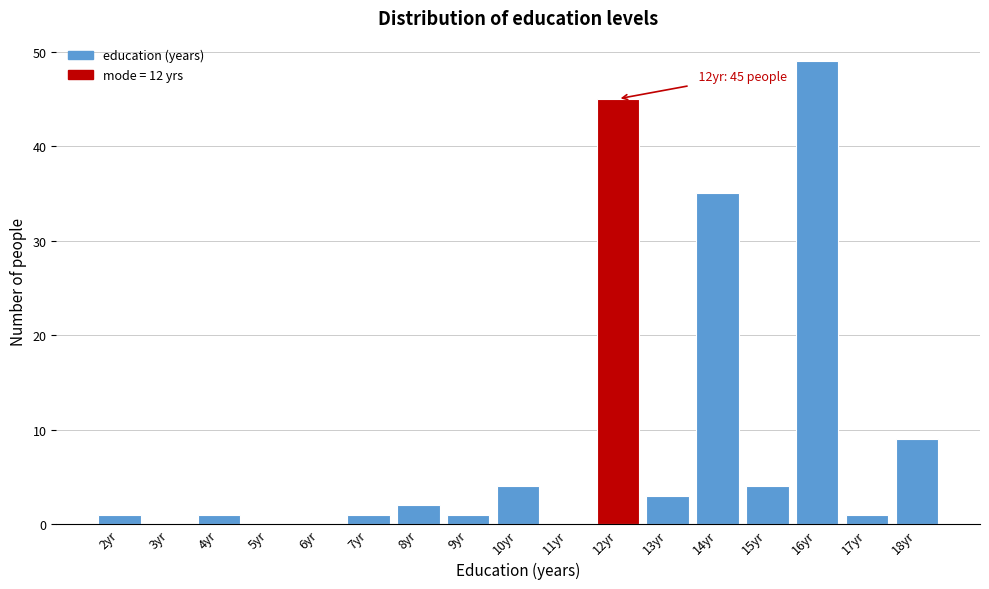

Which range on the x-axis has the tallest bar?

15.5 to 16.5